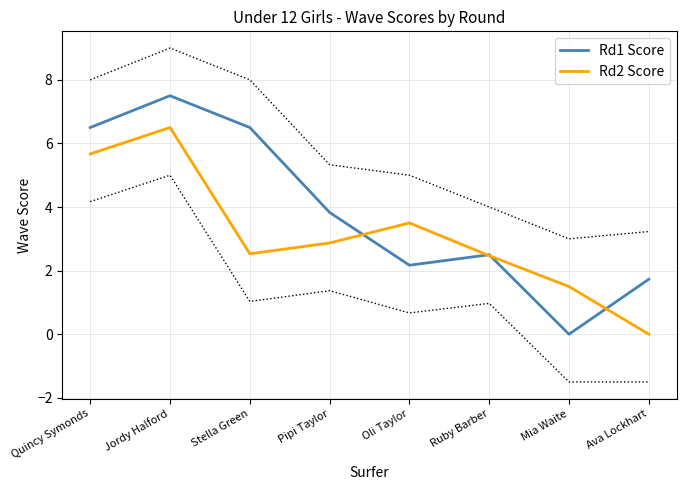

What are all the series names shown in the legend?

Rd1 Score, Rd2 Score